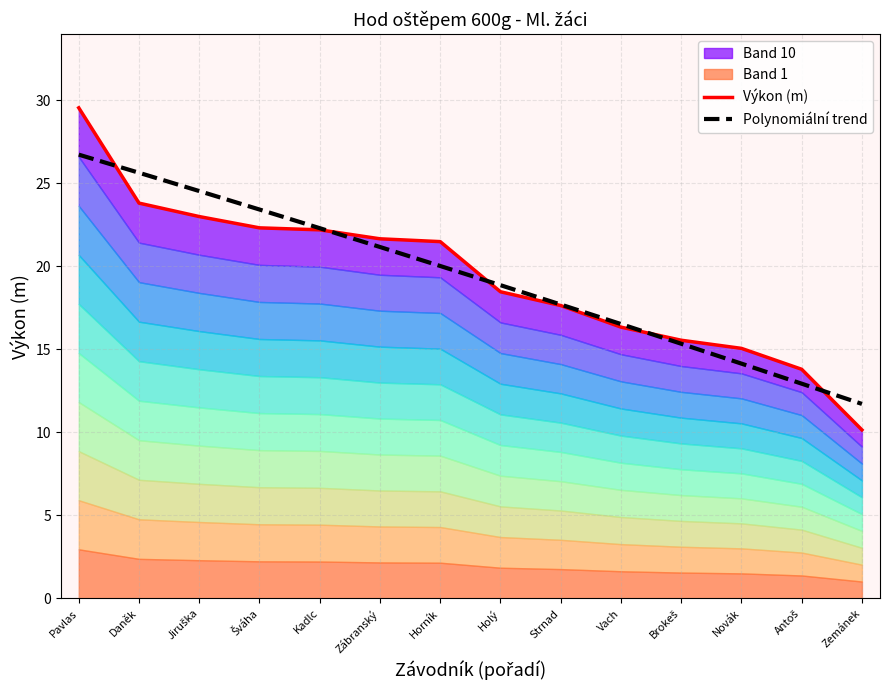

What is the approximate value of Výkon (m) at Daněk?

23.8